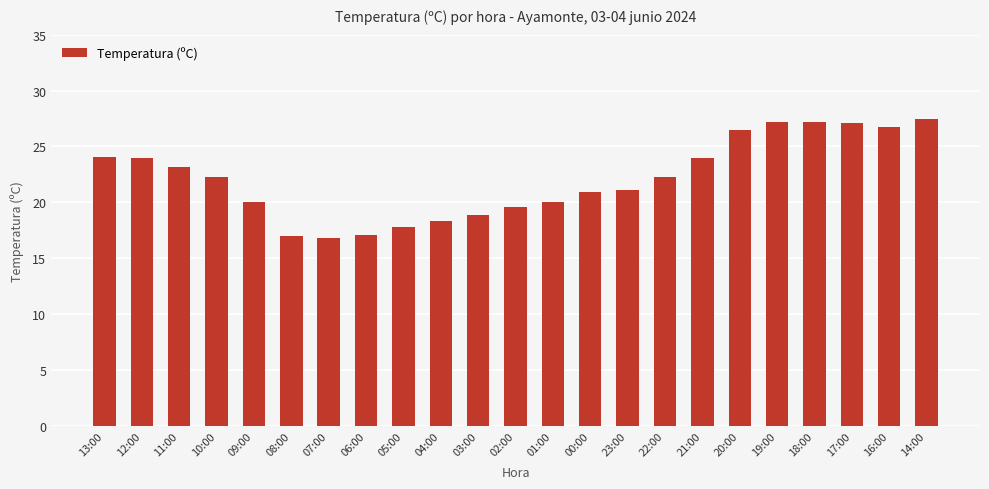

What is the ratio of the value at 11:00 to the value at 16:00?

0.9